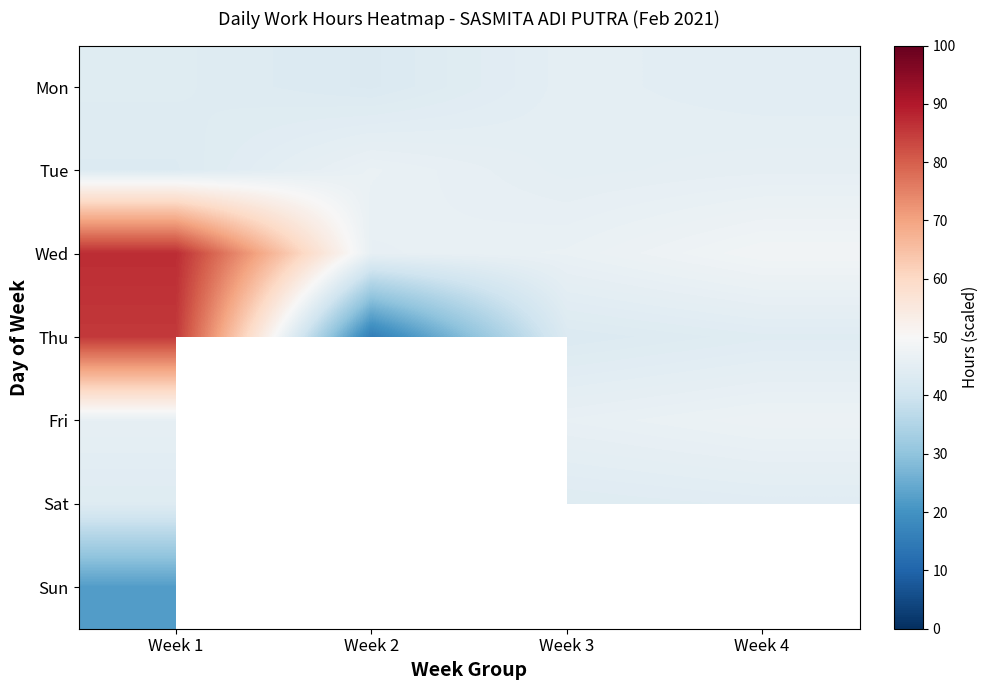

At Week 1, list the series in order from smallest to largest.

Sun, Tue, Sat, Mon, Fri, Thu, Wed